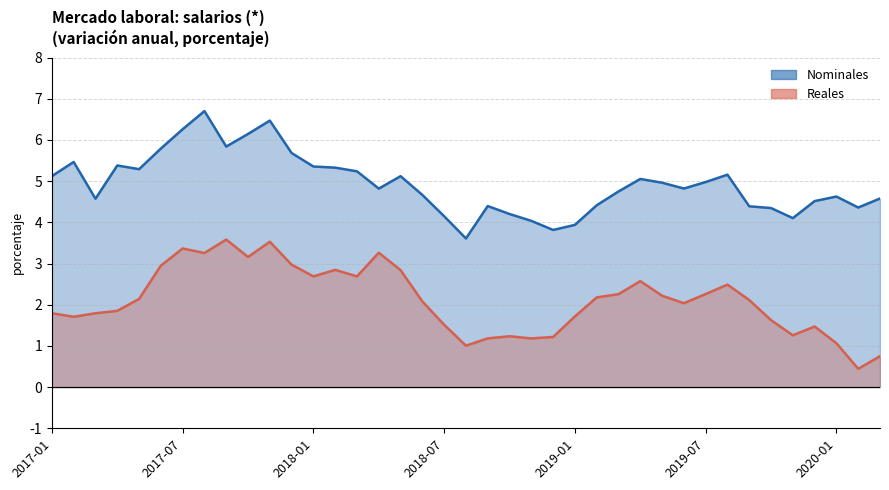

True or false: Reales has a value of 1.2 at 2018-12.

True